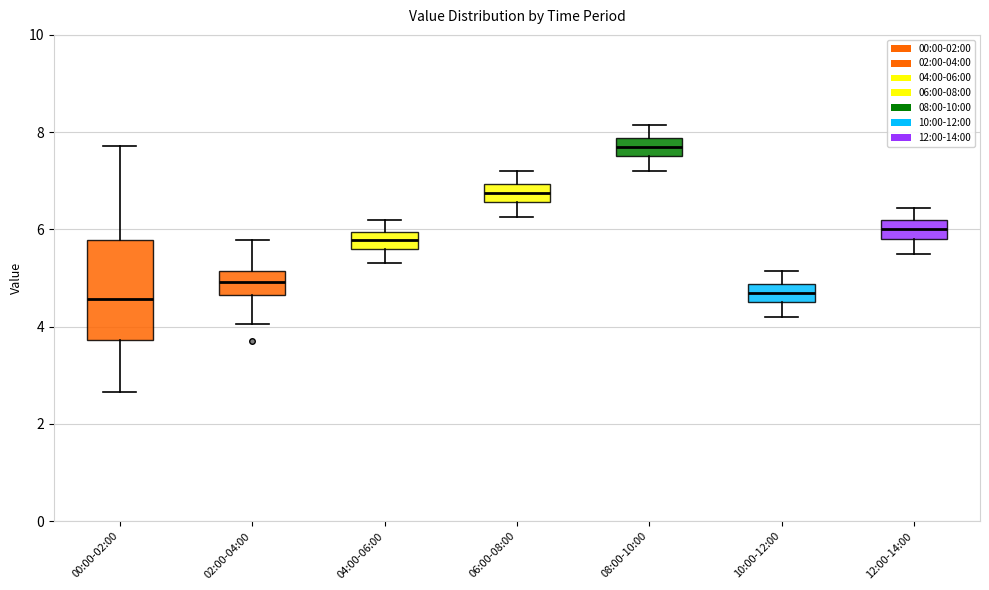

Where does the lower whisker of the box for 06:00-08:00 end on the y-axis? The values are not printed on the chart, so give them approximately, as read against the axis.

6.2